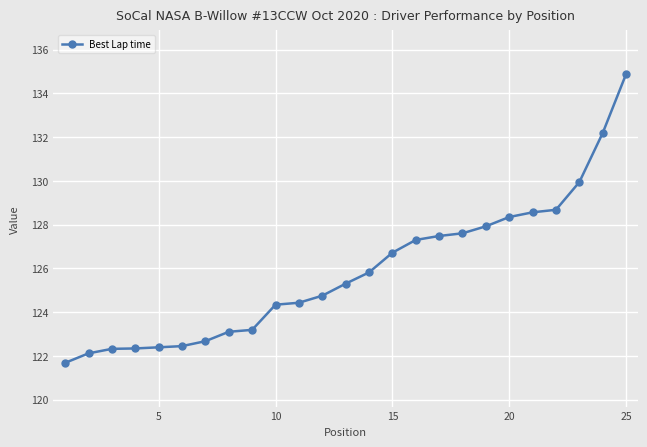

What is the minimum value shown in the chart?

121.7